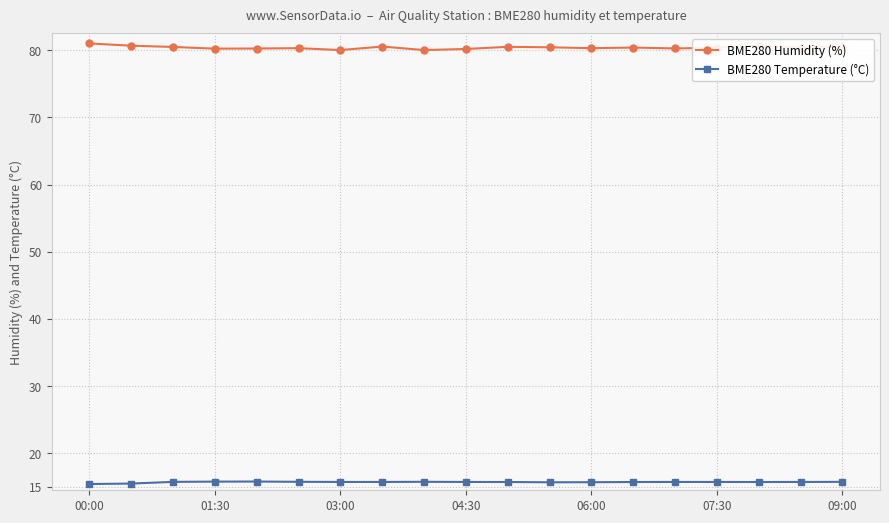

What is the maximum value shown in the chart?

81.0